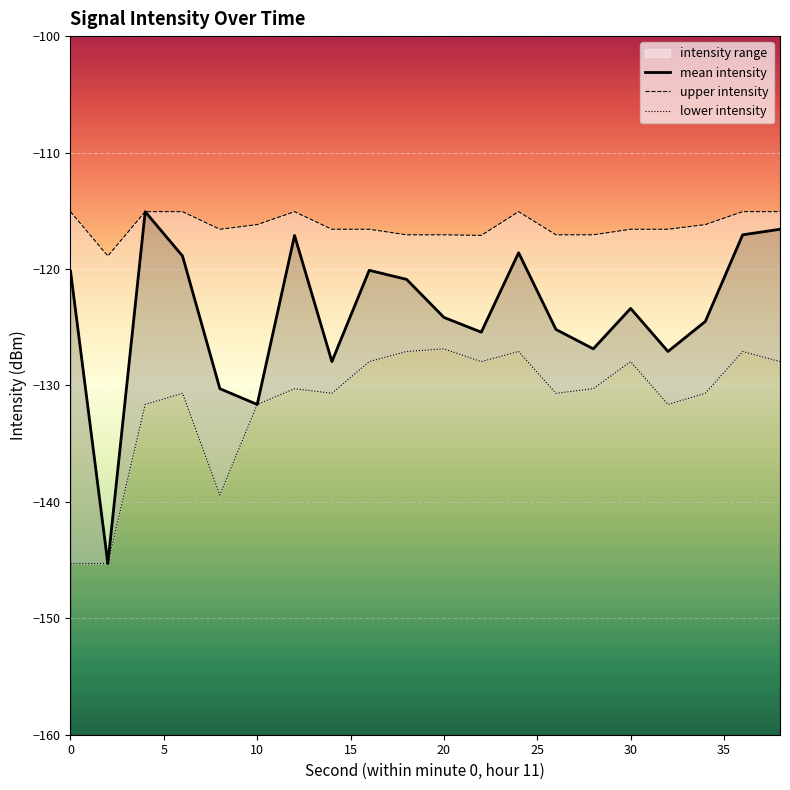

True or false: upper intensity and mean intensity cross at least once.

False